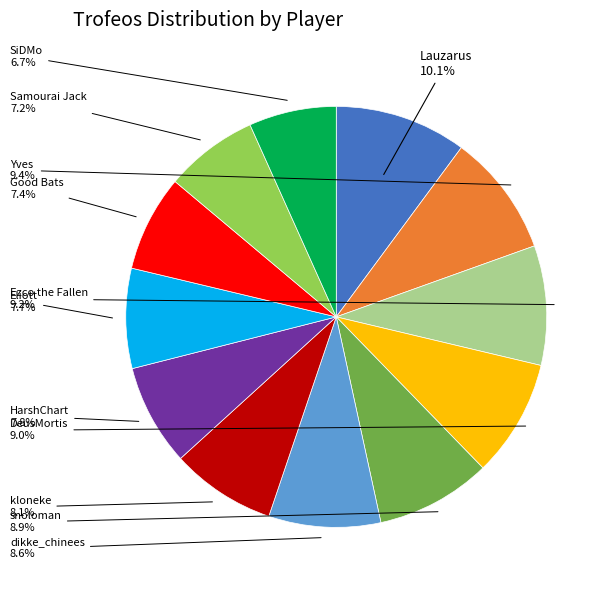

Count the number of slices in the pie.

12